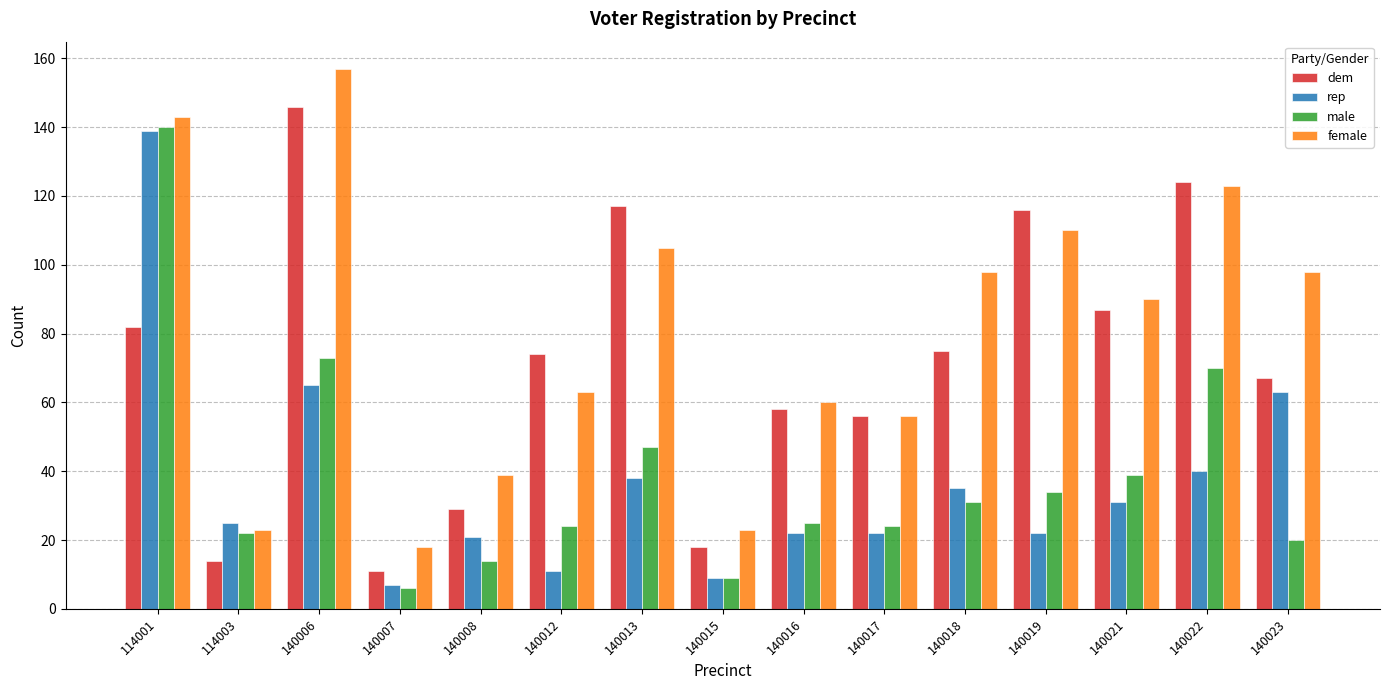

How many series are shown in this chart?

4